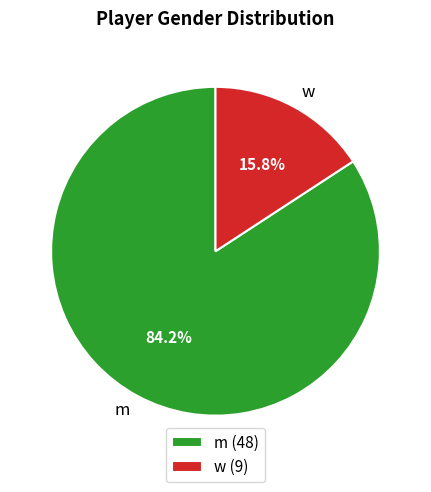

Which slice is the smallest?

w